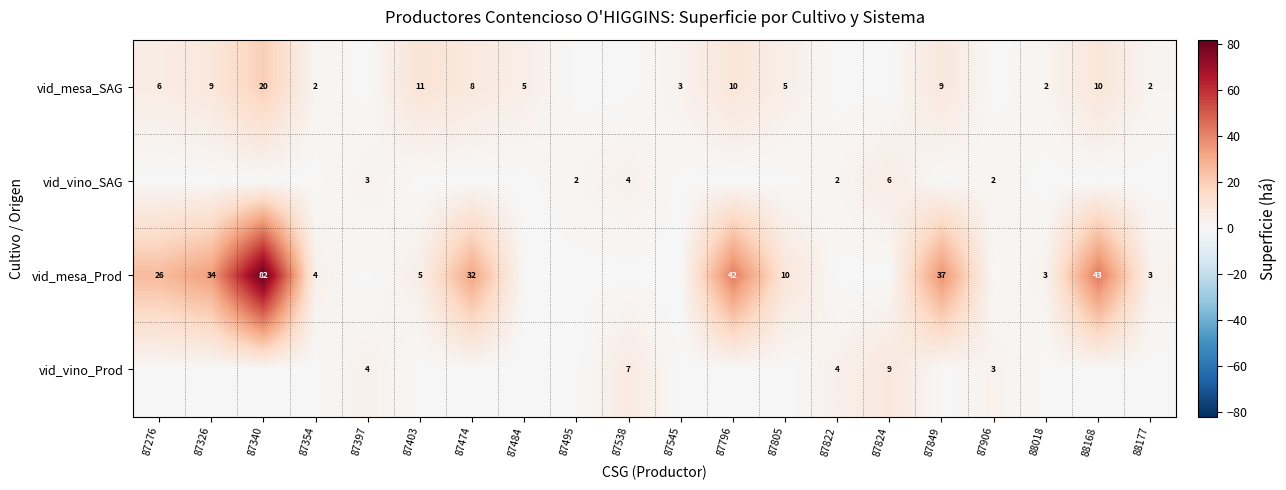

What is the difference between the vid_mesa_Prod values at 87340 and 87849?

45